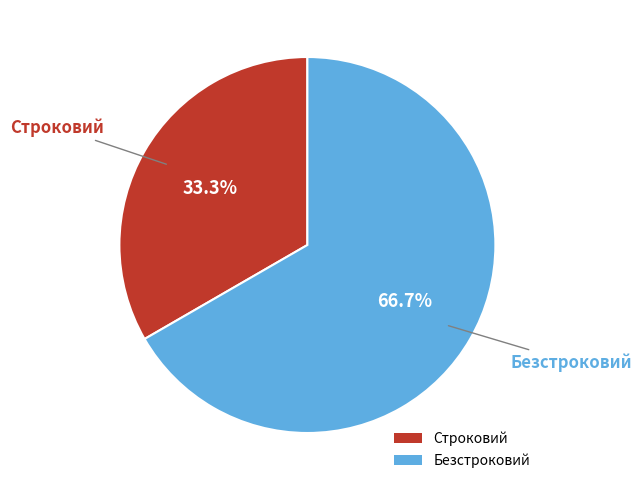

Which slice is the smallest?

Строковий